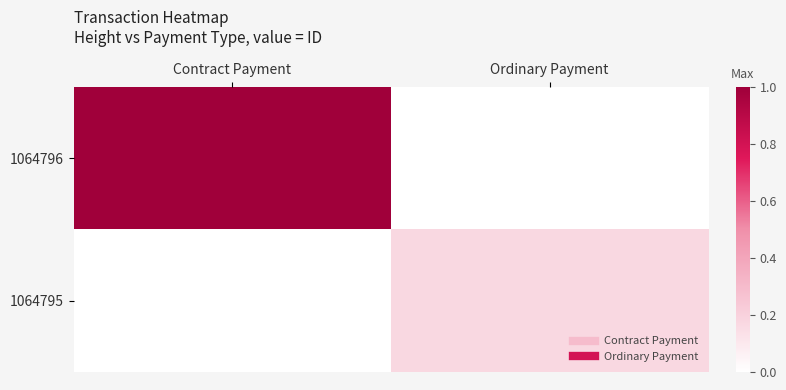

Reading left to right, what are all the values shown in this chart?

1064796: Contract Payment=1.0	Ordinary Payment=0.0
1064795: Contract Payment=0.0	Ordinary Payment=0.2